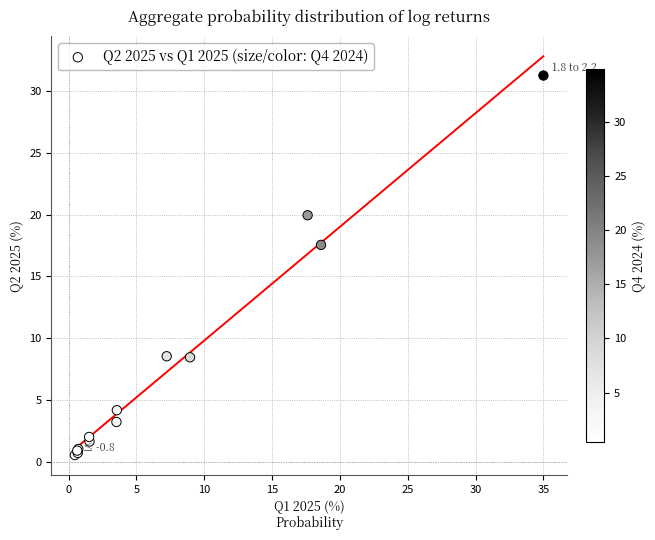

What Y value in the scatter plot is closest to 15?

17.6